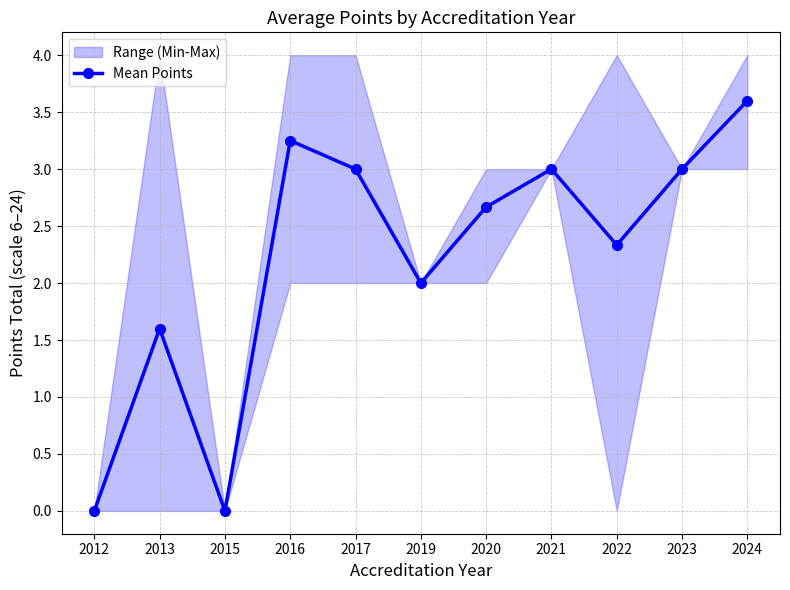

Reading right to left, list all the values displayed in this chart.

2024=3.6	2023=3.0	2022=2.3	2021=3.0	2020=2.7	2019=2.0	2017=3.0	2016=3.2	2015=0.0	2013=1.6	2012=0.0